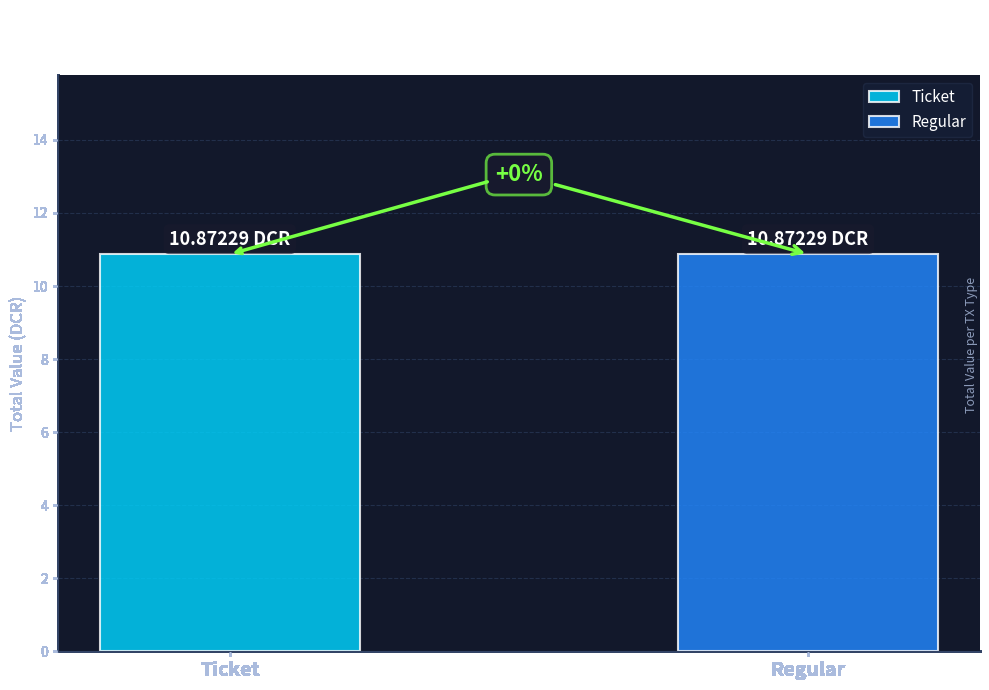

Between io_index 1 and io_index 1, which series saw the biggest shift?

Regular